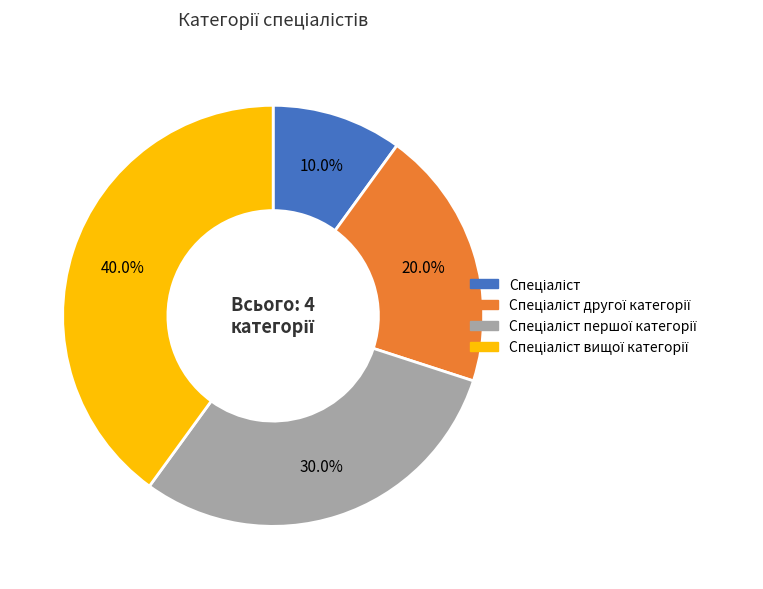

Does any single category account for the majority?

No